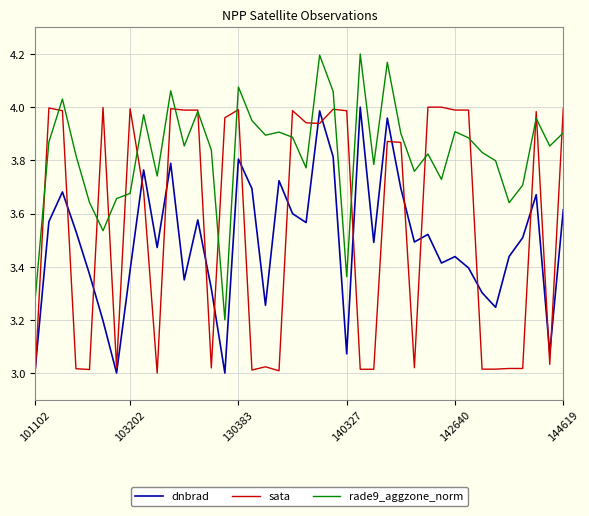

Rank the series by their average value, from lowest to highest.

dnbrad, sata, rade9_aggzone_norm